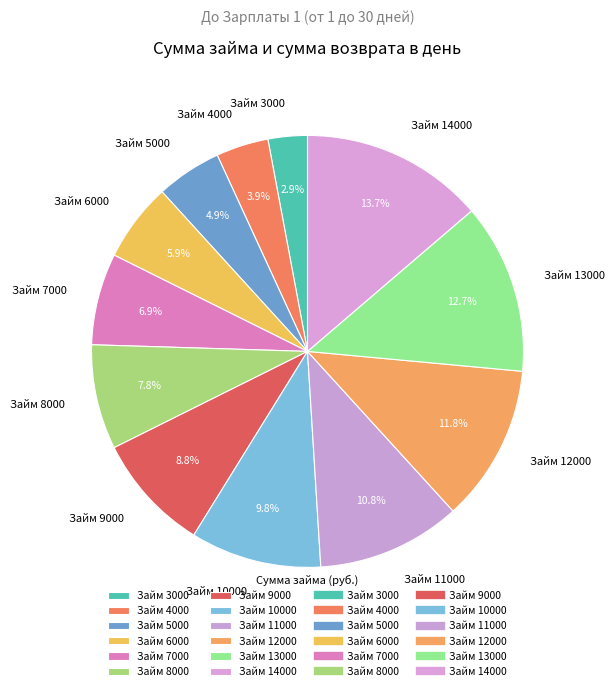

Is there a majority slice in this chart?

No